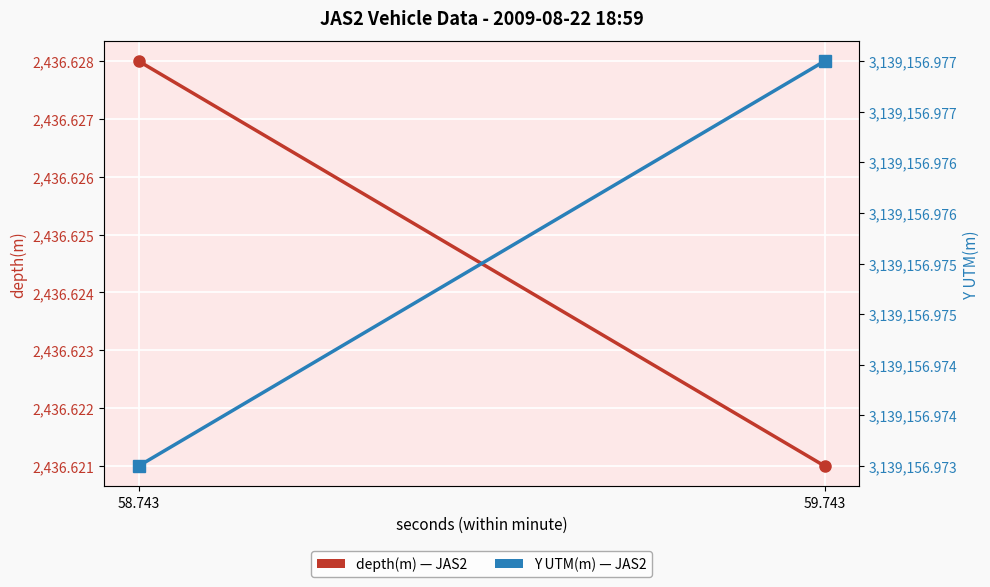

Which series has the largest total across all categories?

Y UTM(m)